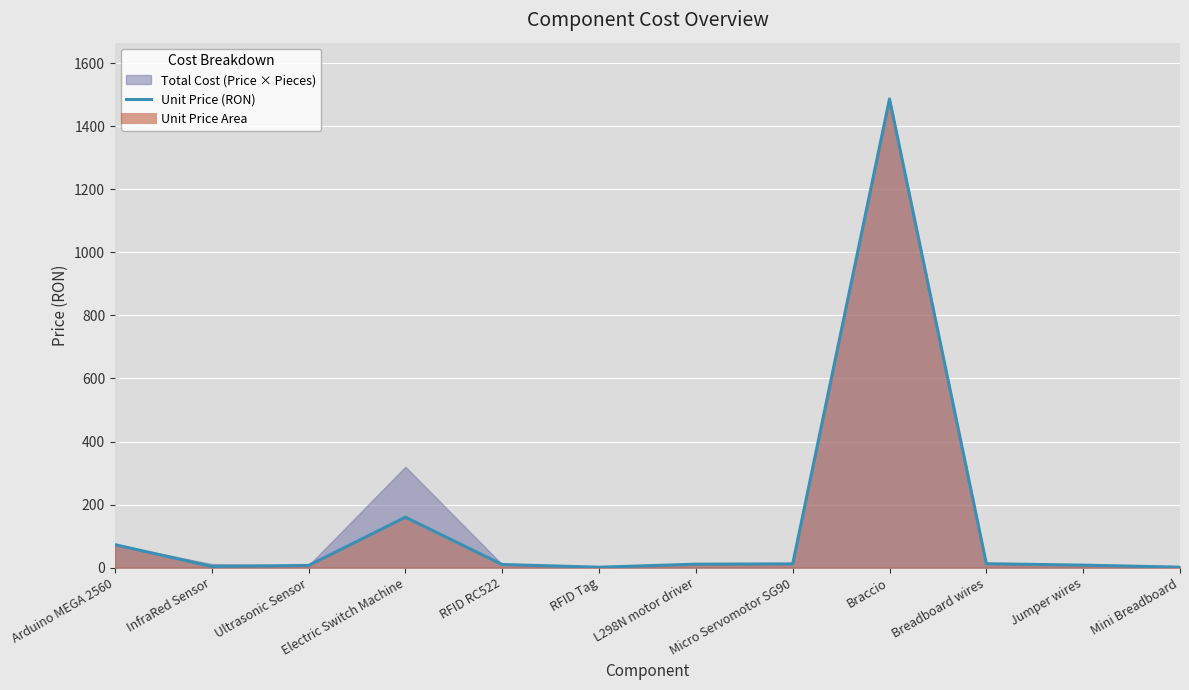

Rank the categories by value from highest to lowest.

Braccio, Electric Switch Machine, Arduino MEGA 2560, Breadboard wires, Micro Servomotor SG90, L298N motor driver, RFID RC522, Jumper wires, Ultrasonic Sensor, InfraRed Sensor, Mini Breadboard, RFID Tag